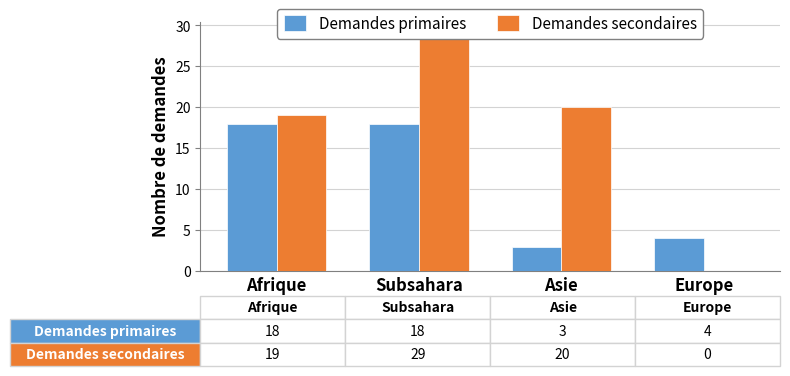

How many values in the Demandes secondaires series exceed 20?

1